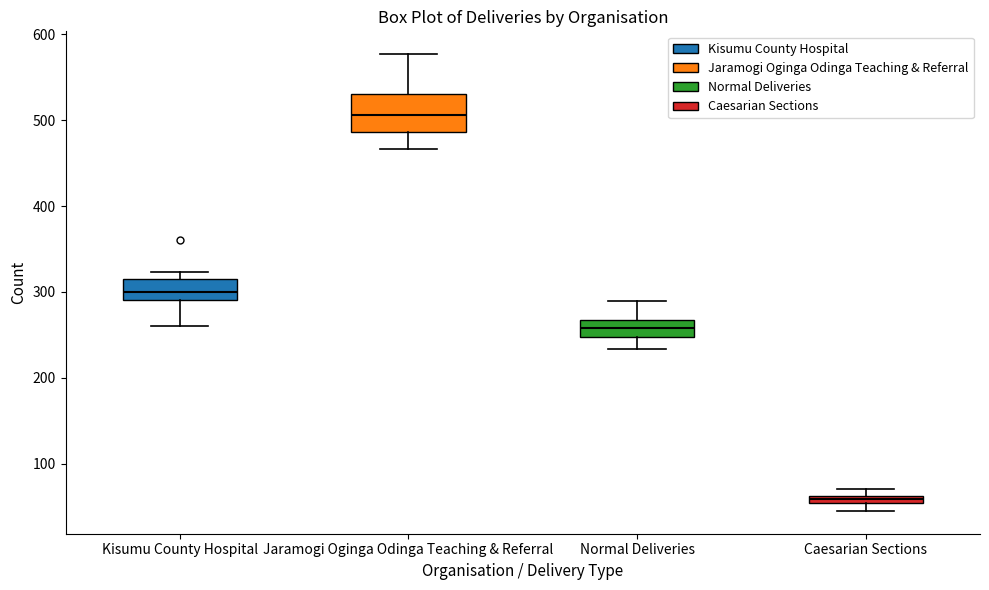

Which box has the highest median line?

Jaramogi Oginga Odinga Teaching & Referral